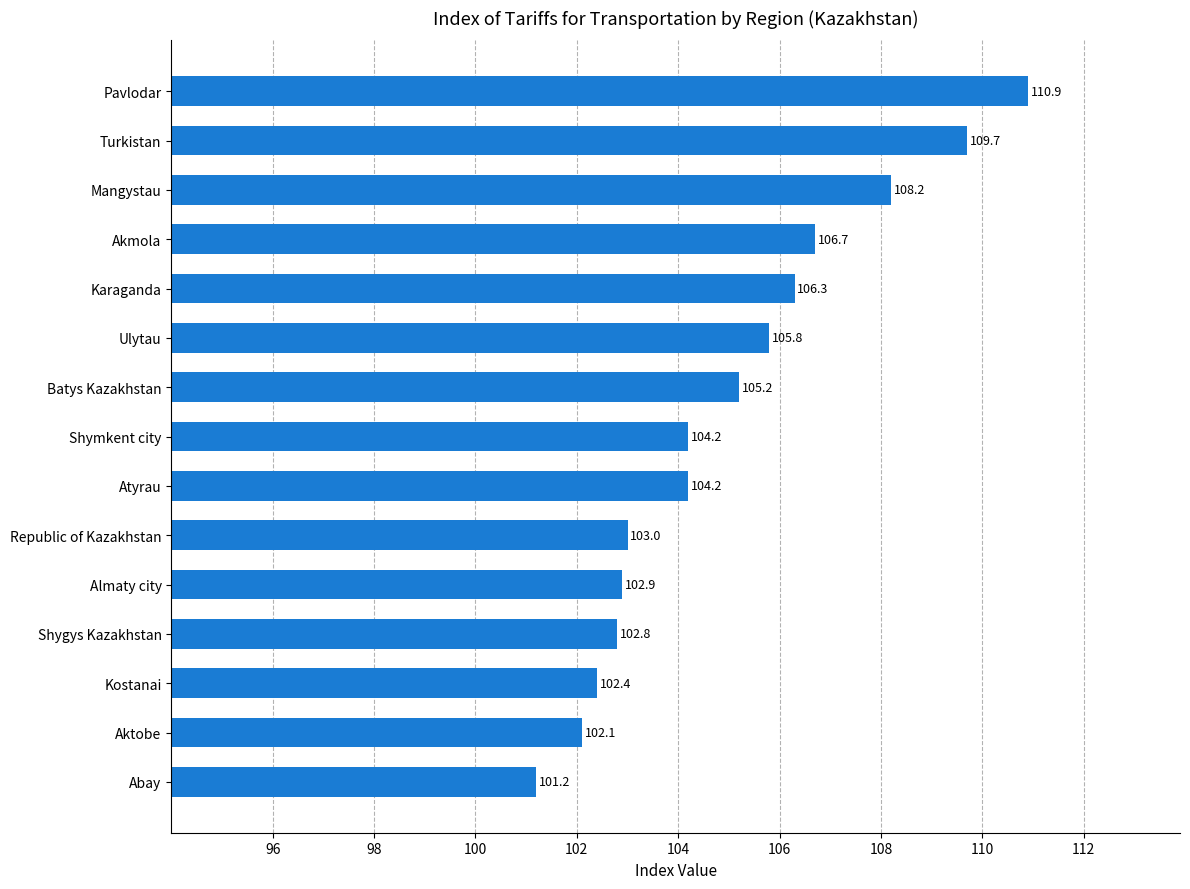

Read the value at Almaty city.

102.9